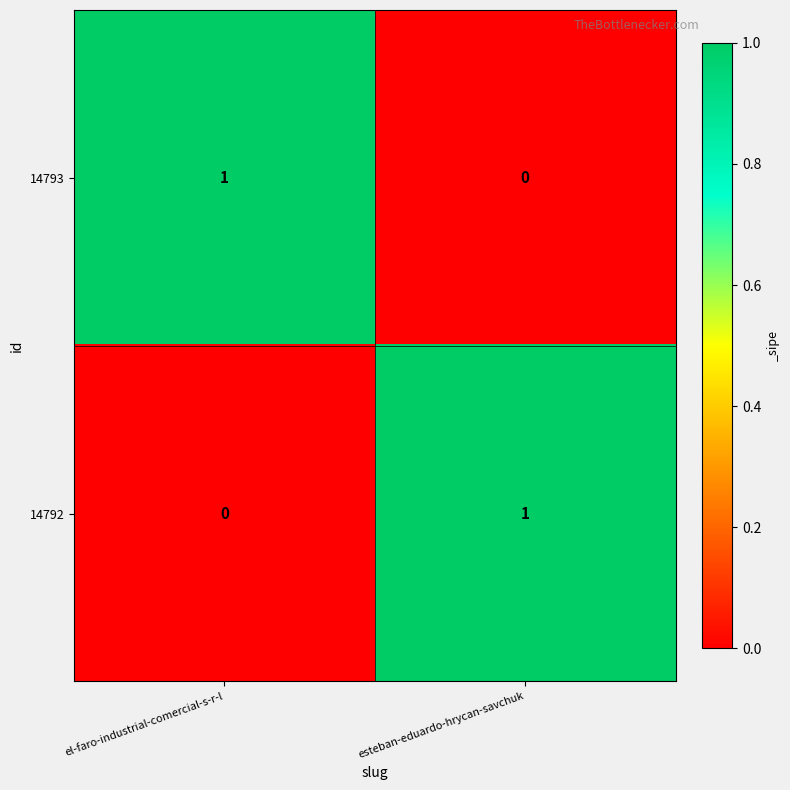

Which category has the highest value in the 14793 series?

el-faro-industrial-comercial-s-r-l